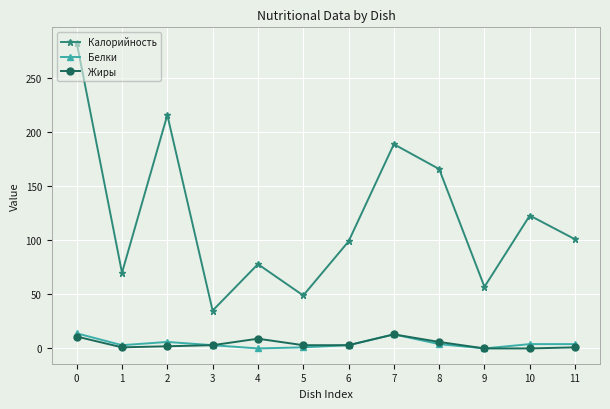

The value of Калорийность at 0 is 59. True or false?

False